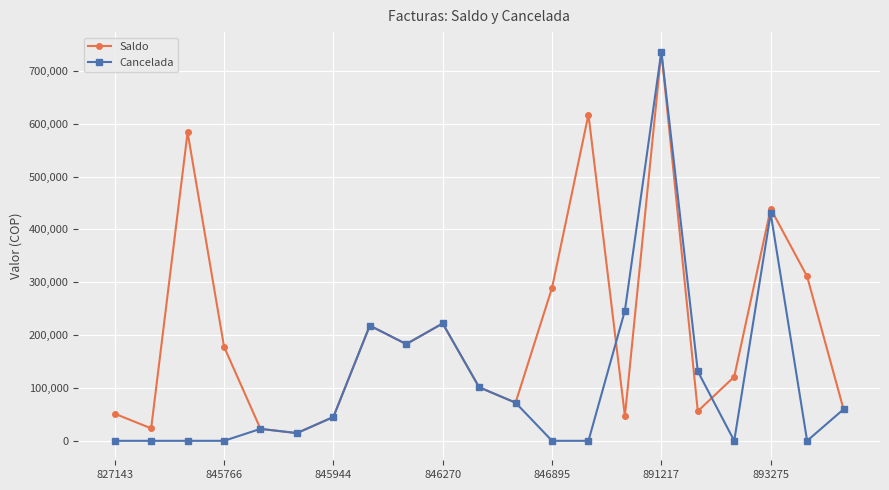

What is the maximum value for Saldo?

736450